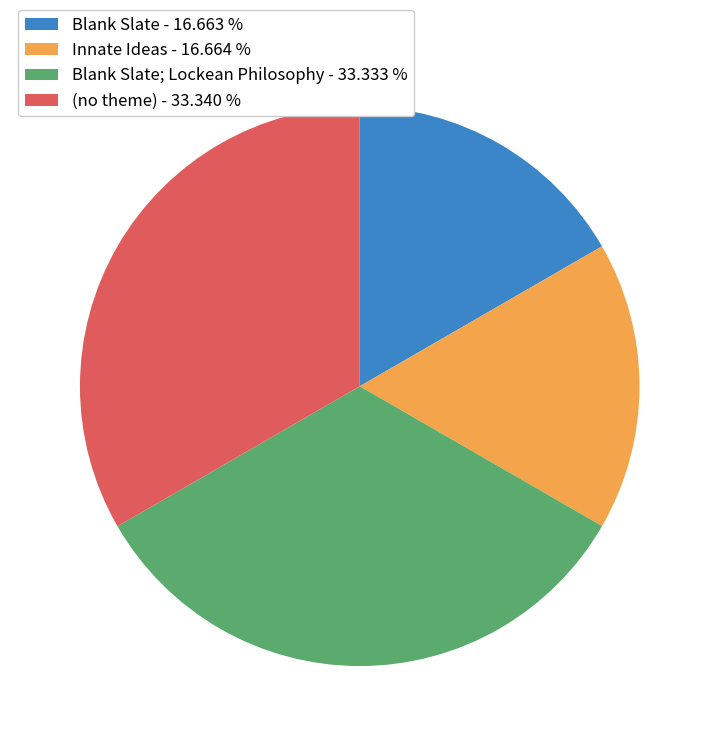

Count the number of slices in the pie.

4